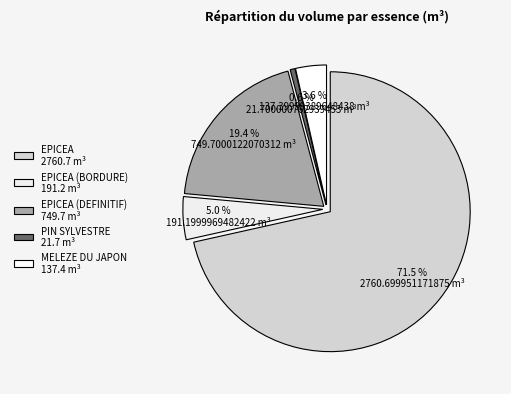

Does 21 represent more than half of the total?

No